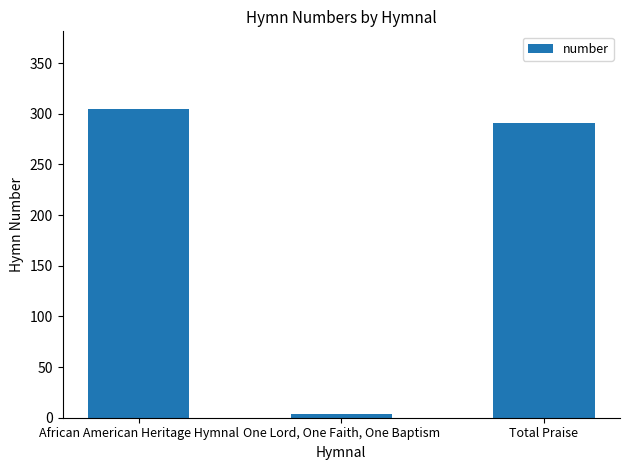

List the labels in order of value, largest first.

African American Heritage Hymnal, Total Praise, One Lord, One Faith, One Baptism